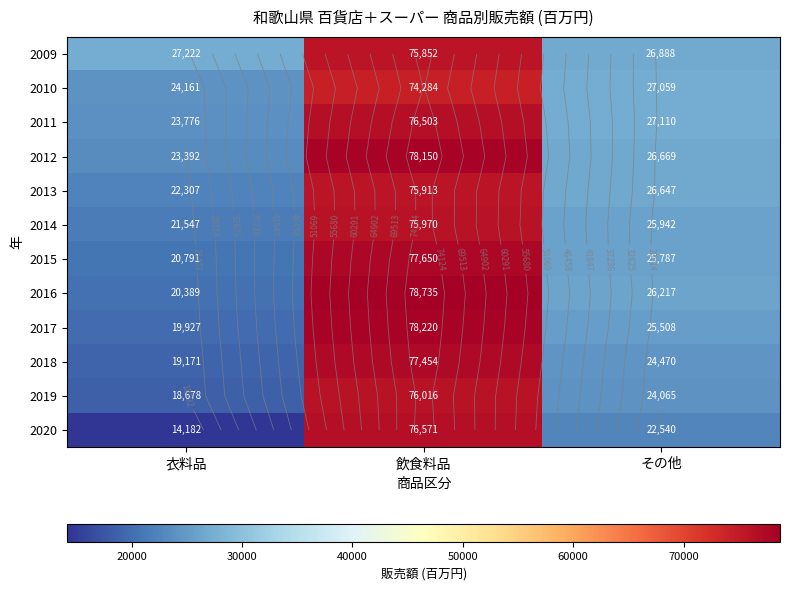

What is the maximum value for 2014?

75970